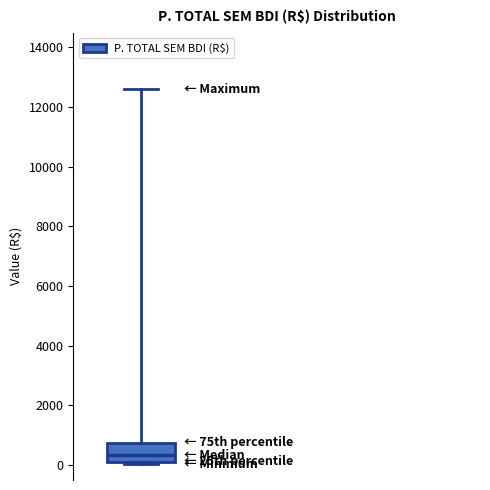

Read this box plot against the y-axis: the position of the median line, the range covered by the box, and the ends of both whiskers. The values are not printed on the chart, so give them approximately, as read against the axis.

median 400, box 200 to 800, whiskers 0 to 12600